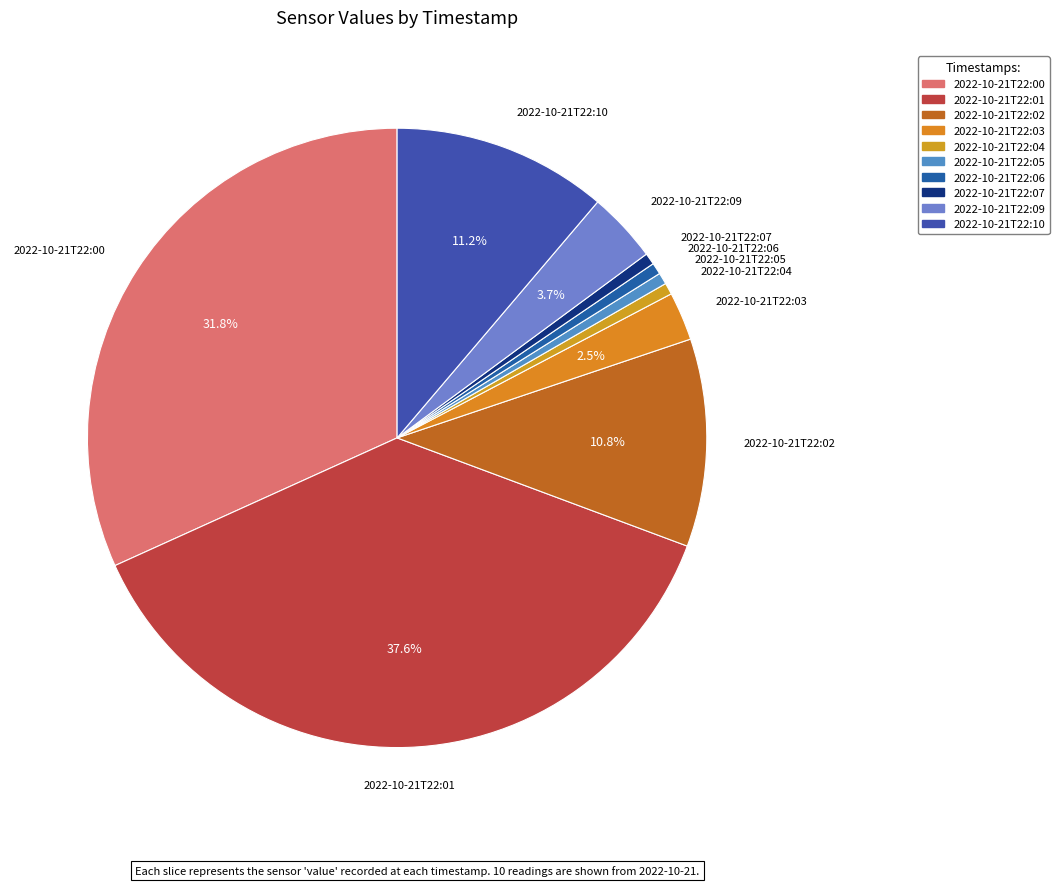

To the nearest percent, what percentage of the pie is 2022-10-21T22:03?

3%